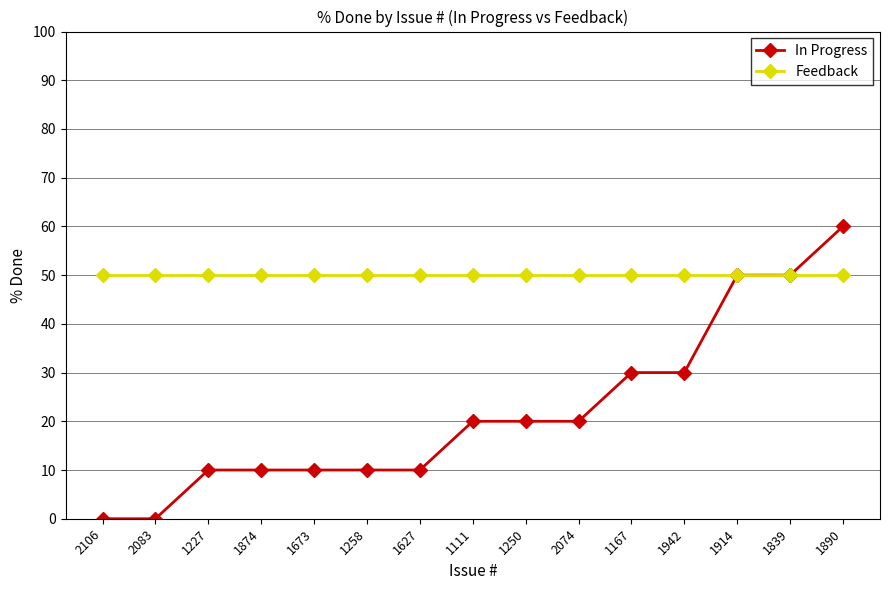

Is it true that Feedback equals 19 at 1673?

False